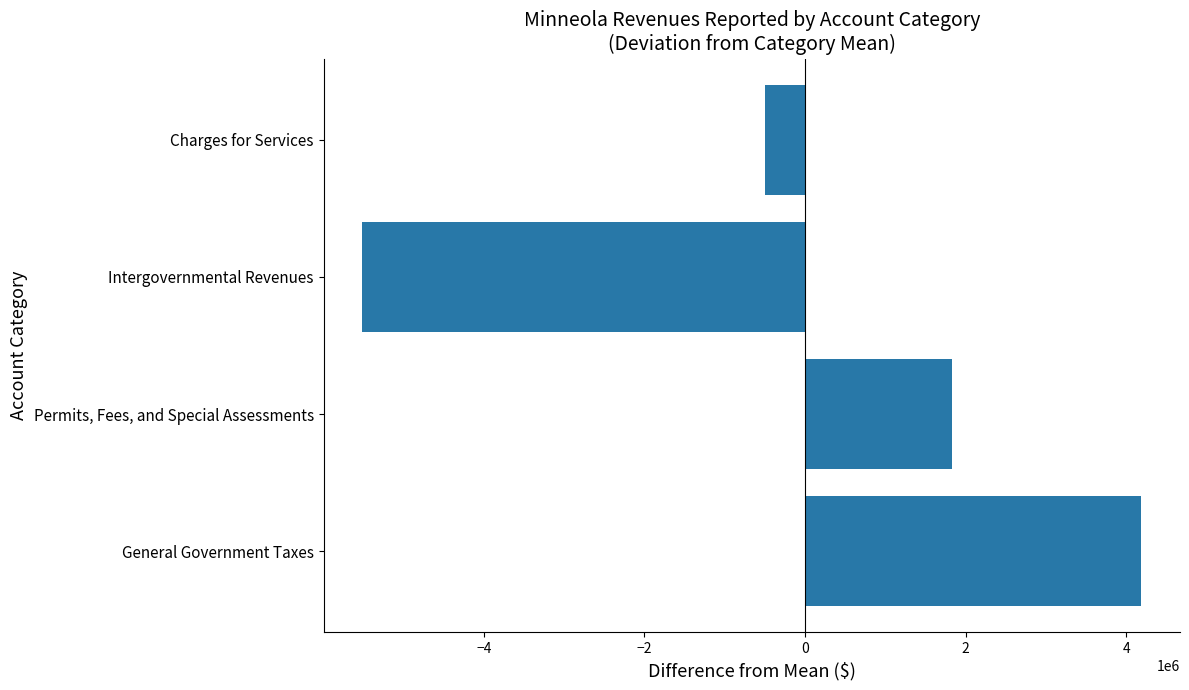

Which label corresponds to the smallest value in the chart?

Intergovernmental Revenues